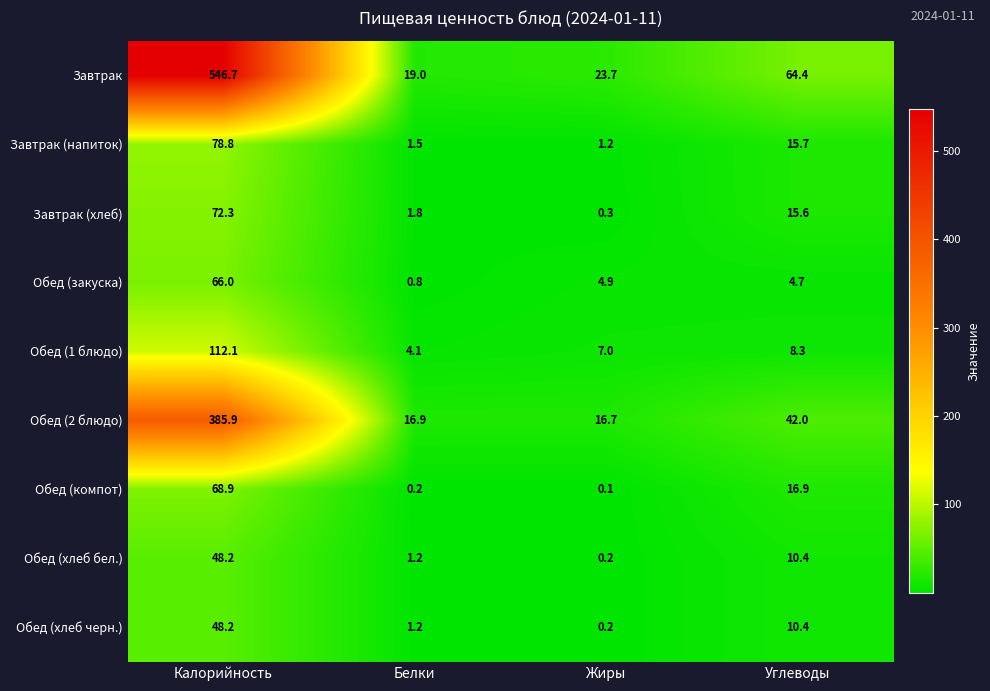

What is the total value across all series at Жиры?

54.3